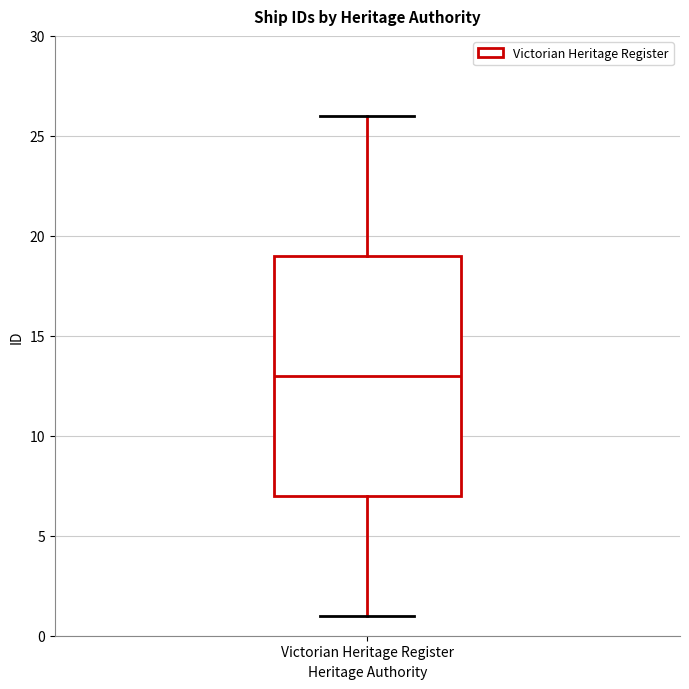

Transcribe this box plot: give where the median line is, the range the box spans, and where the two whiskers end, as read against the y-axis. The values are not printed on the chart, so give them approximately, as read against the axis.

median 13, box 7 to 19, whiskers 1 to 26